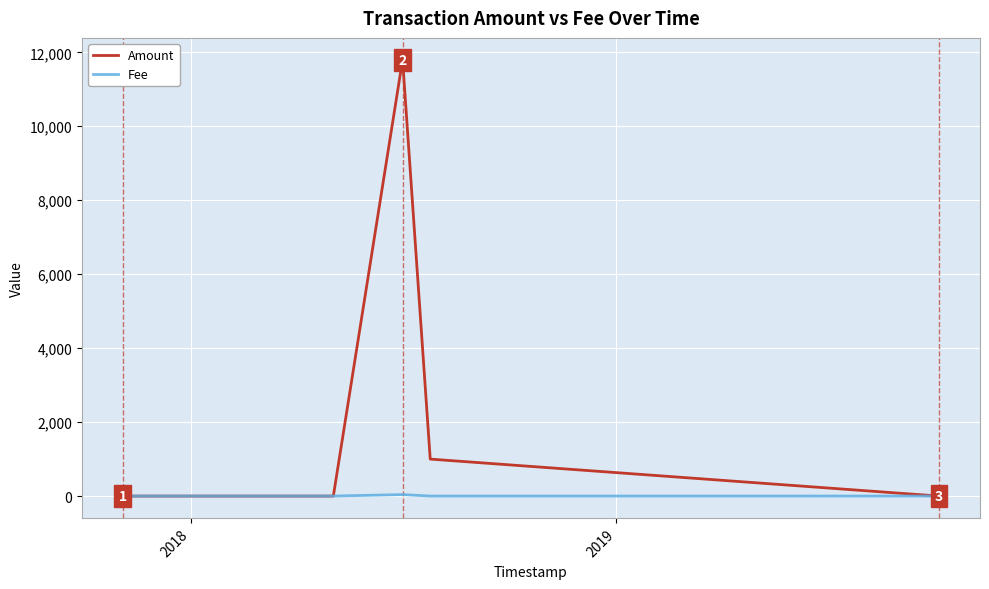

What are all the series names shown in the legend?

Amount, Fee